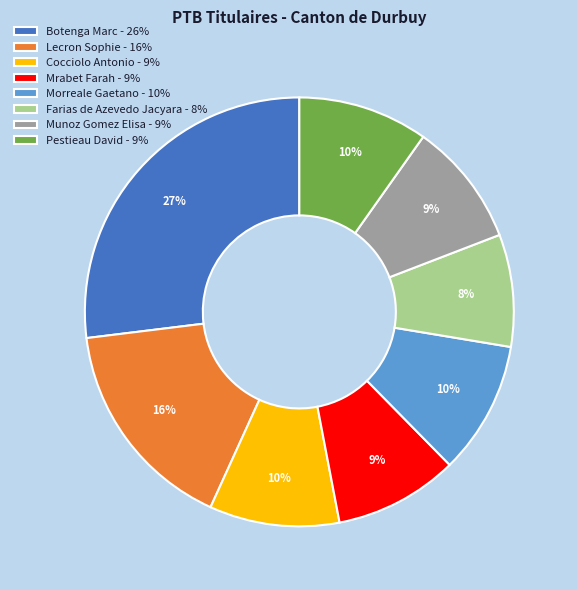

Which has a higher value, Lecron Sophie or Pestieau David?

Lecron Sophie